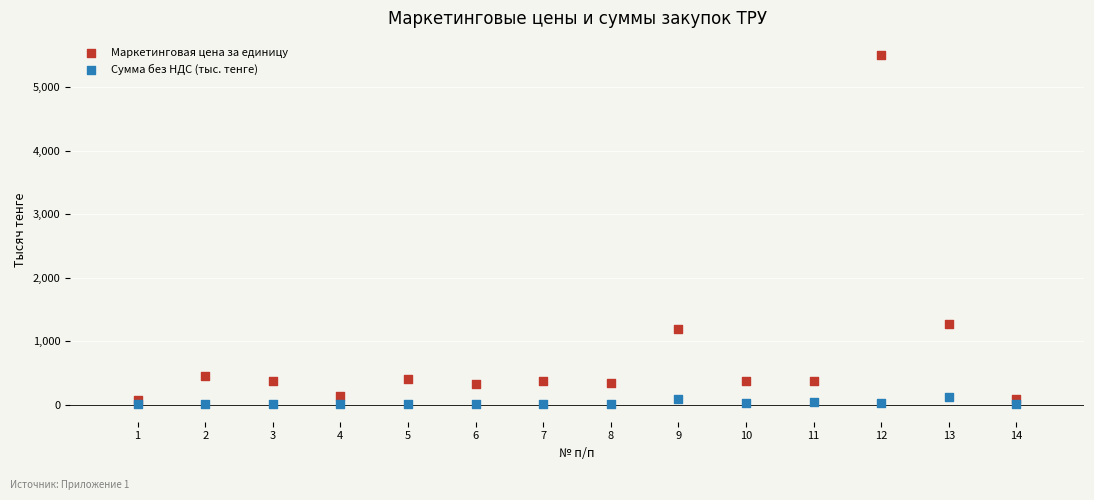

Across all series, what Y value is closest to 2754?

1264.2